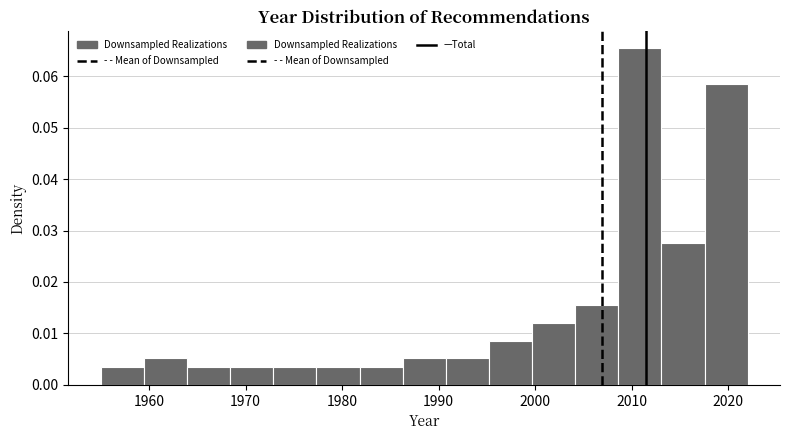

Which range on the x-axis has the tallest bar?

2009 to 2013